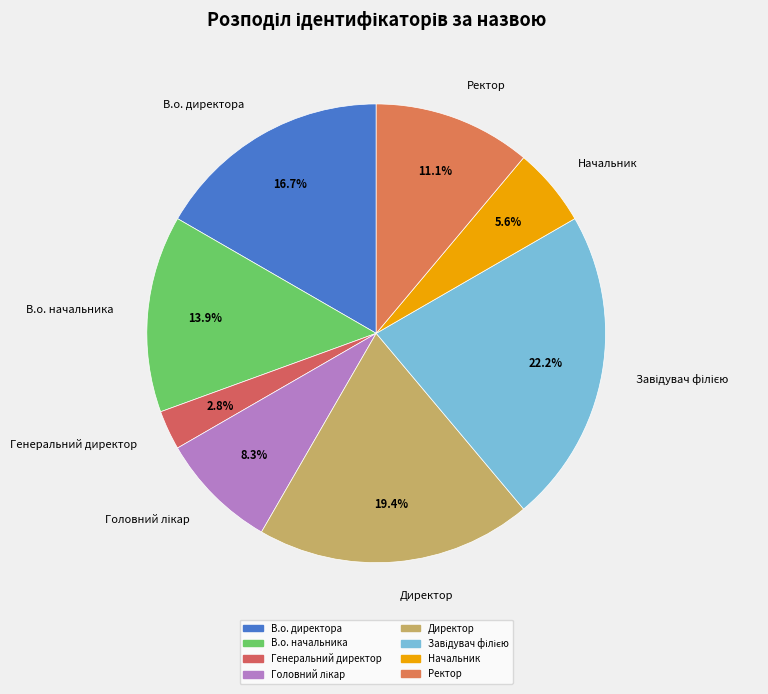

How many segments does this pie chart have?

8